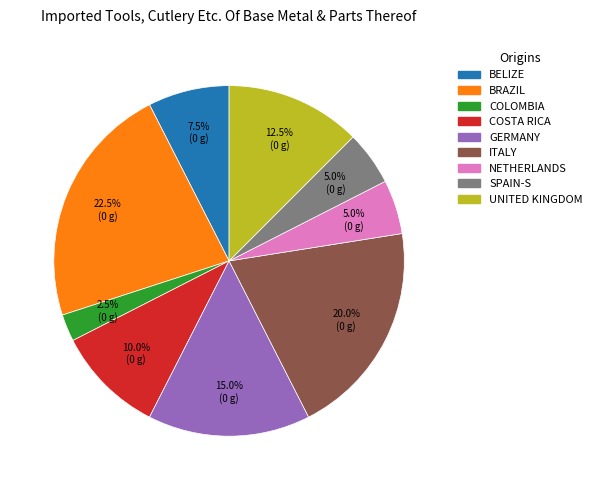

Is there a majority slice in this chart?

No